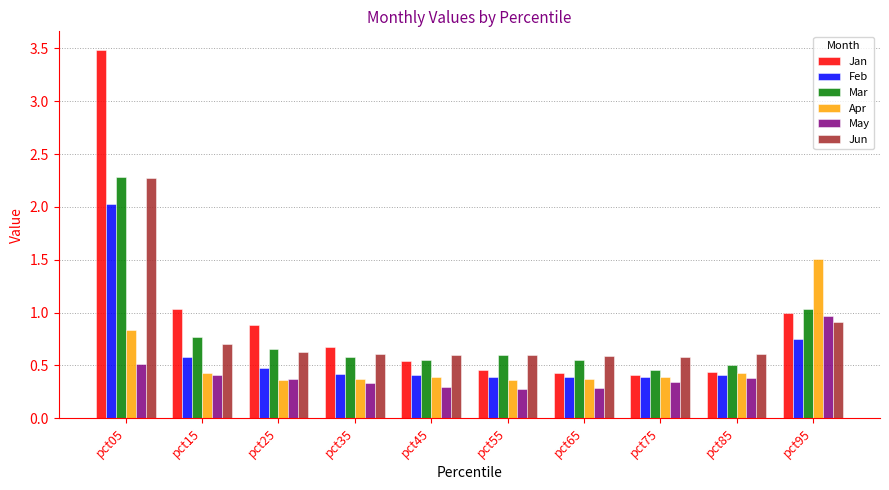

At how many categories does at least one series exceed 2?

1